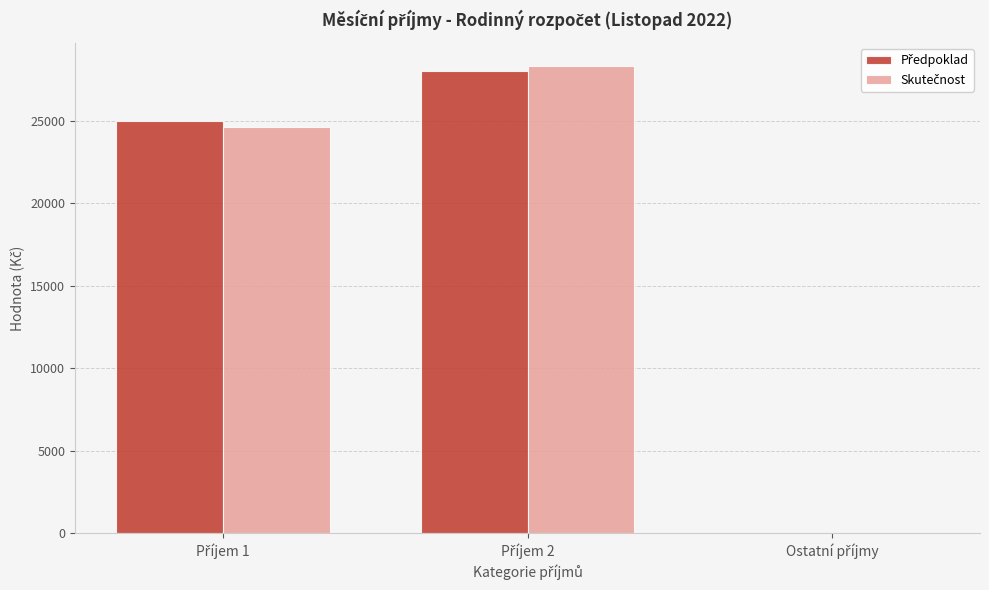

What is the greatest value displayed?

28300